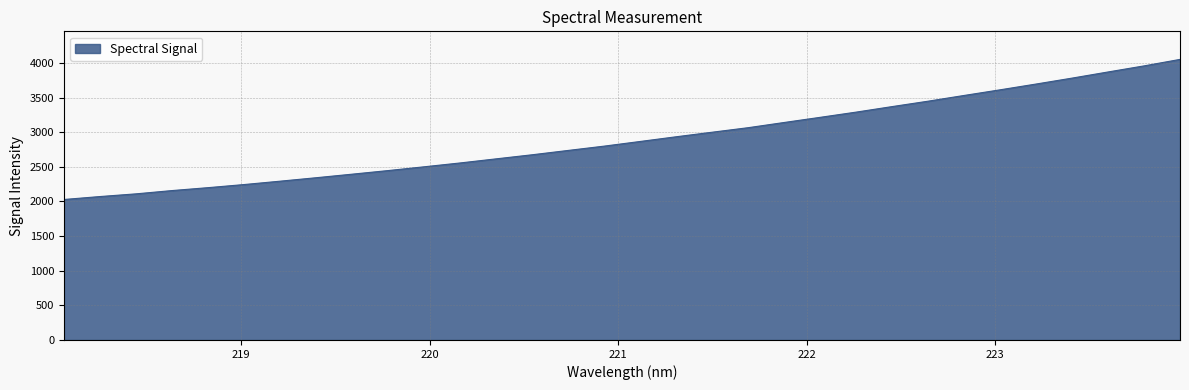

What is the greatest value displayed?

4051.4